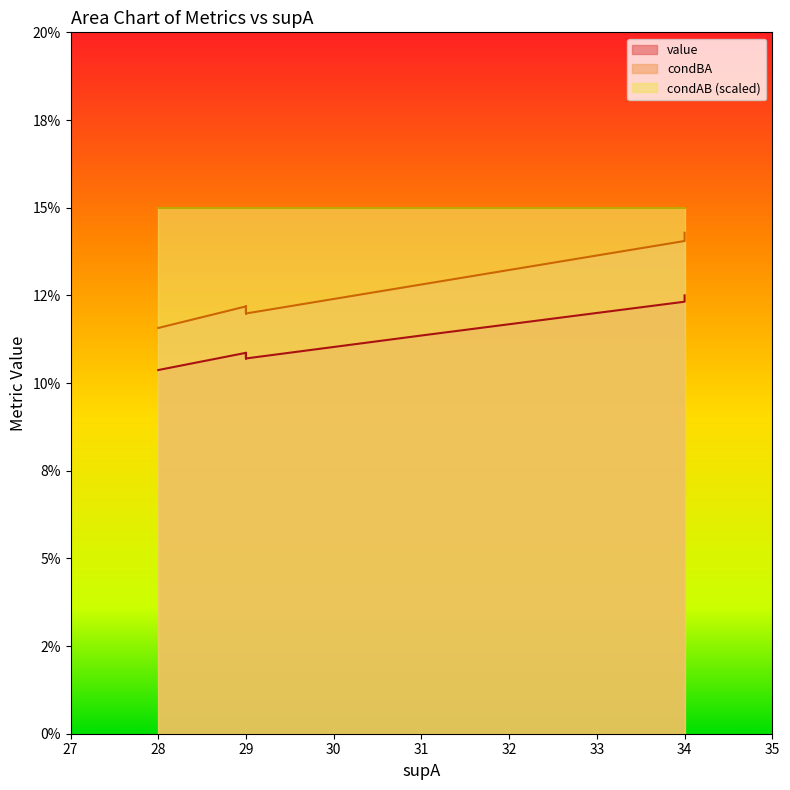

How many value values are between 0 and 1?

19